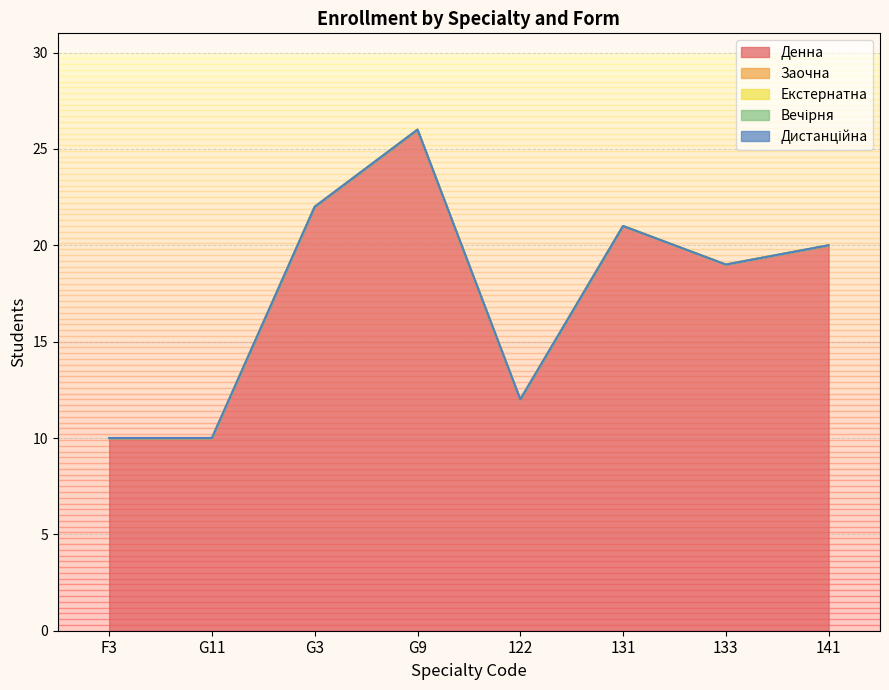

Where is Вечірня nearest to the value 0?

F3